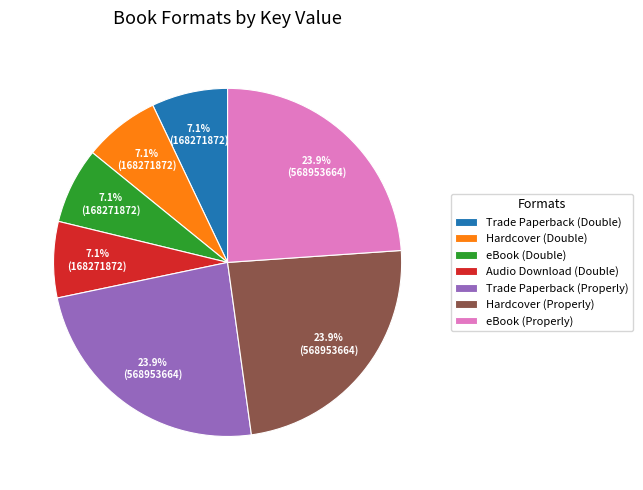

Which has a higher value, eBook (Properly) or Hardcover (Double)?

eBook (Properly)